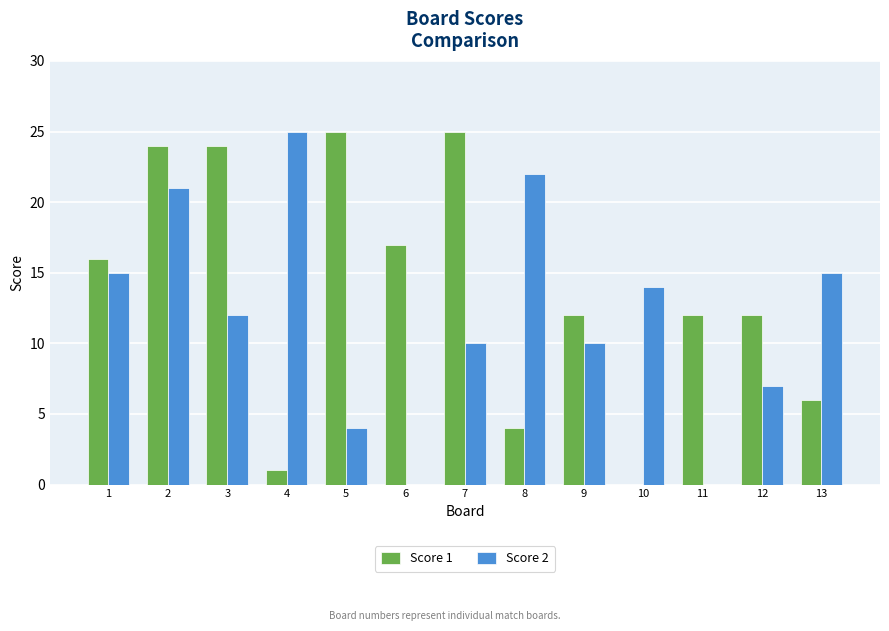

What is the sum of the Score 2 values at 13 and 8?

37